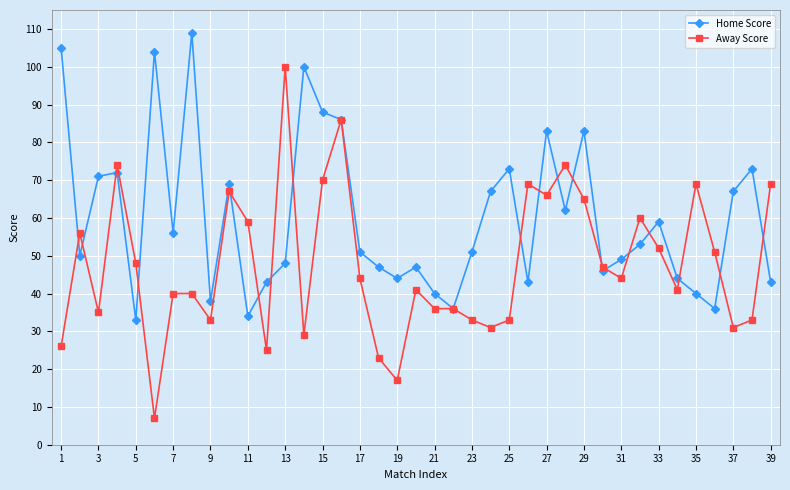

True or false: Home Score and Away Score intersect in this chart.

True